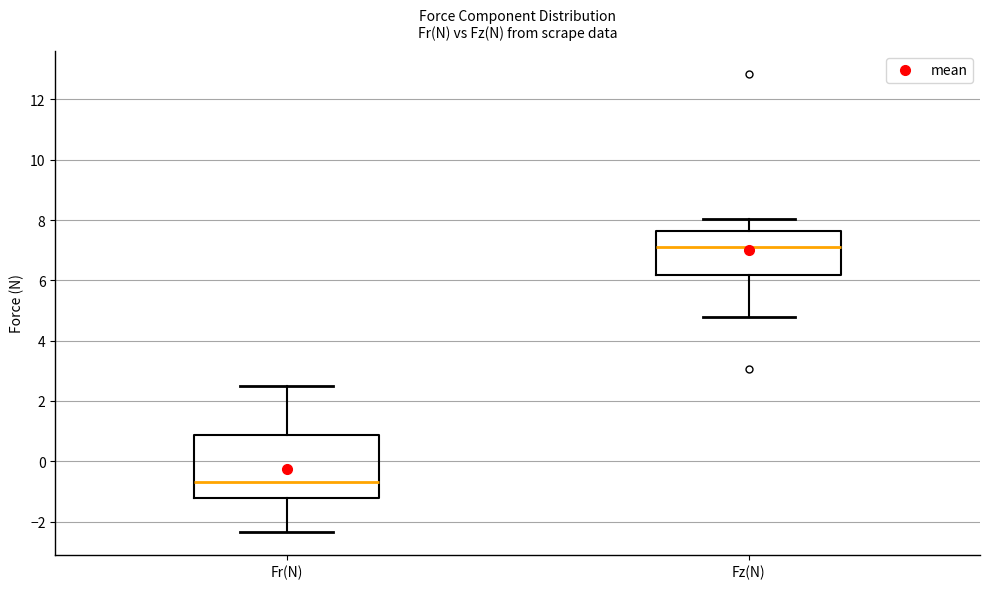

Reading left to right, transcribe this box plot: for each box, give where its median line is, the range the box spans, and where its two whiskers end, as read against the y-axis. The values are not printed on the chart, so give them approximately, as read against the axis.

Fr(N): median -0.6, box -1.2 to 0.8, whiskers -2.4 to 2.4
Fz(N): median 7.2, box 6.2 to 7.6, whiskers 4.8 to 8.0